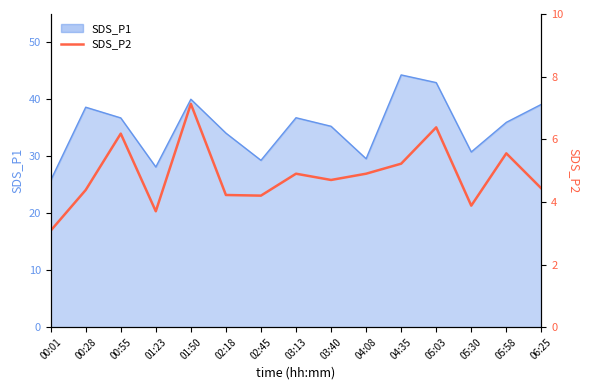

How many values exceed 4?

12